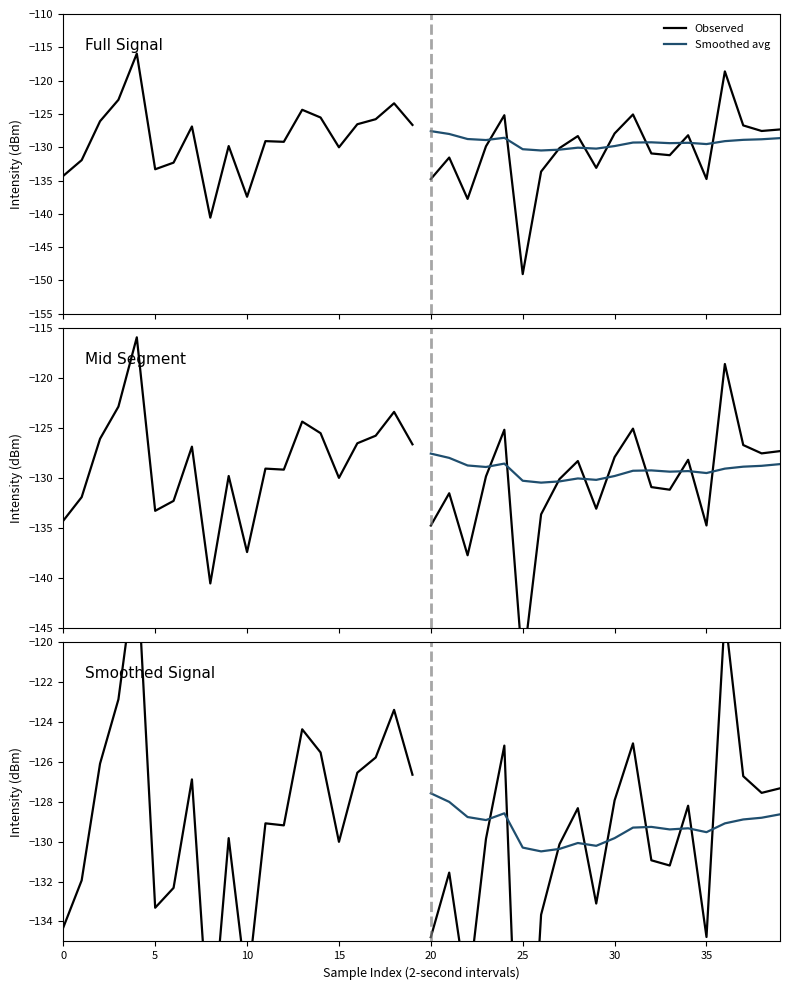

True or false: Smoothed avg and Observed intersect in this chart.

True